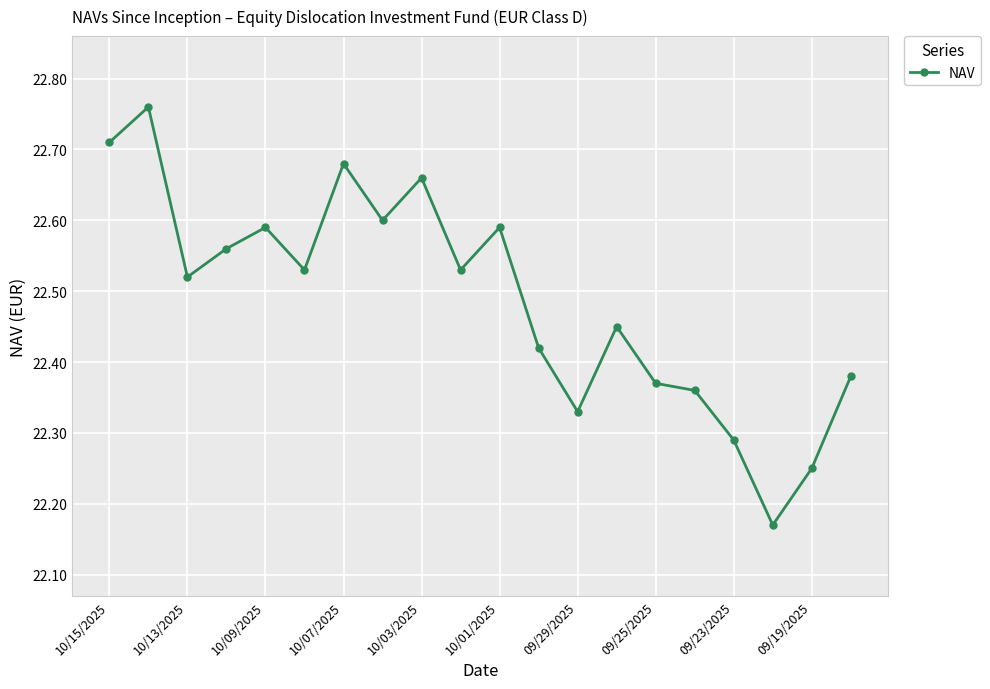

What is the sum of all values?

449.8